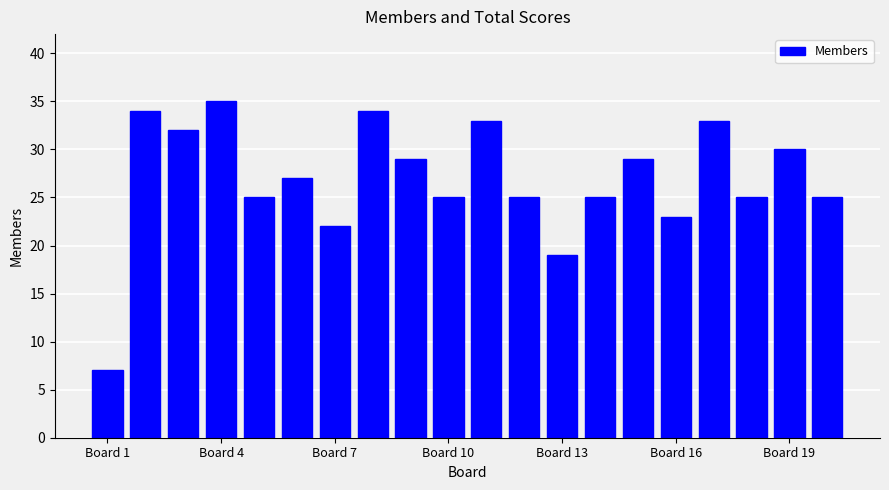

What is the value of the 15th bar from the left?

29